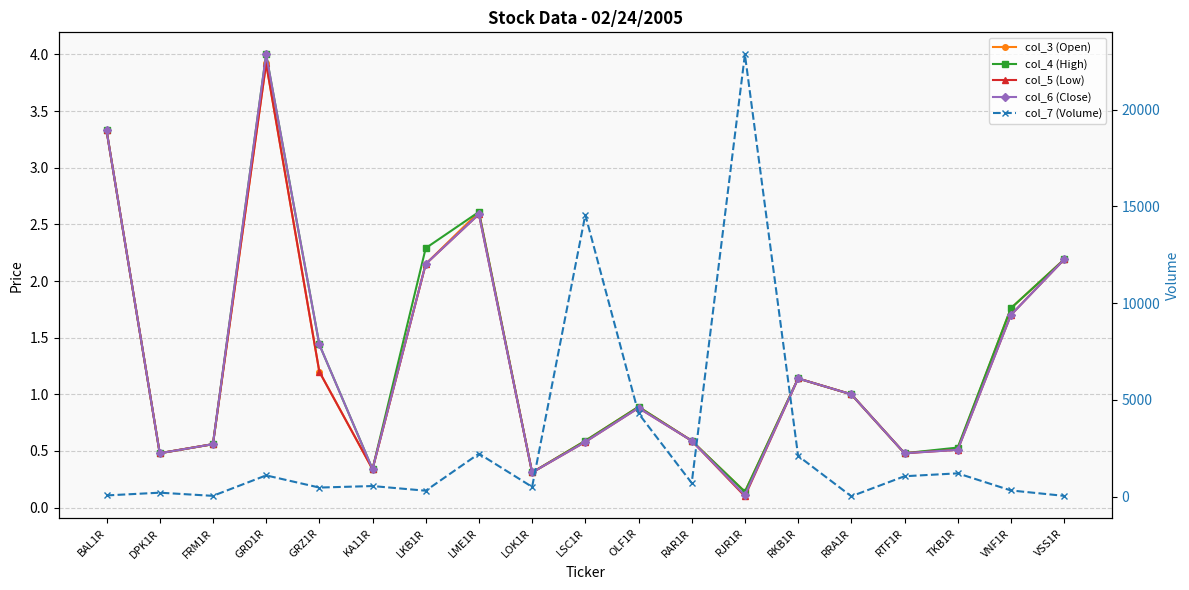

In col_6 (Close), how many points are higher than both neighbors (excluding endpoints)?

4